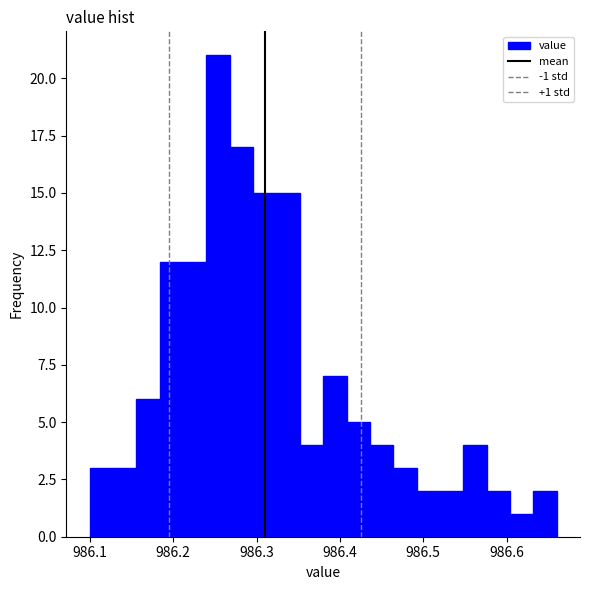

Read against the x-axis, roughly where is the centre of the tallest bar?

986.25